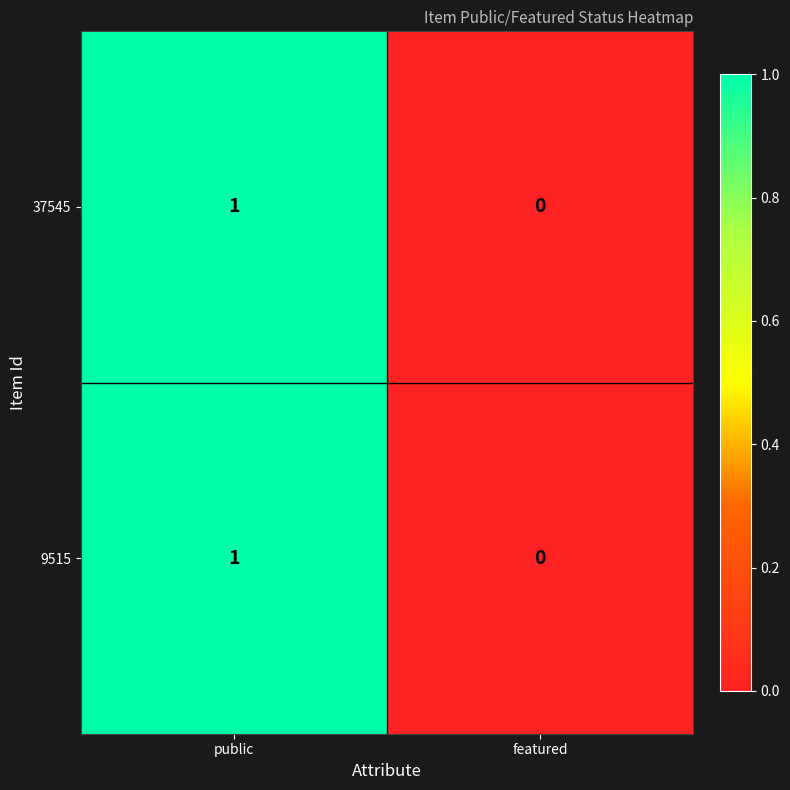

True or false: 37545 has a value of 0 at featured.

True